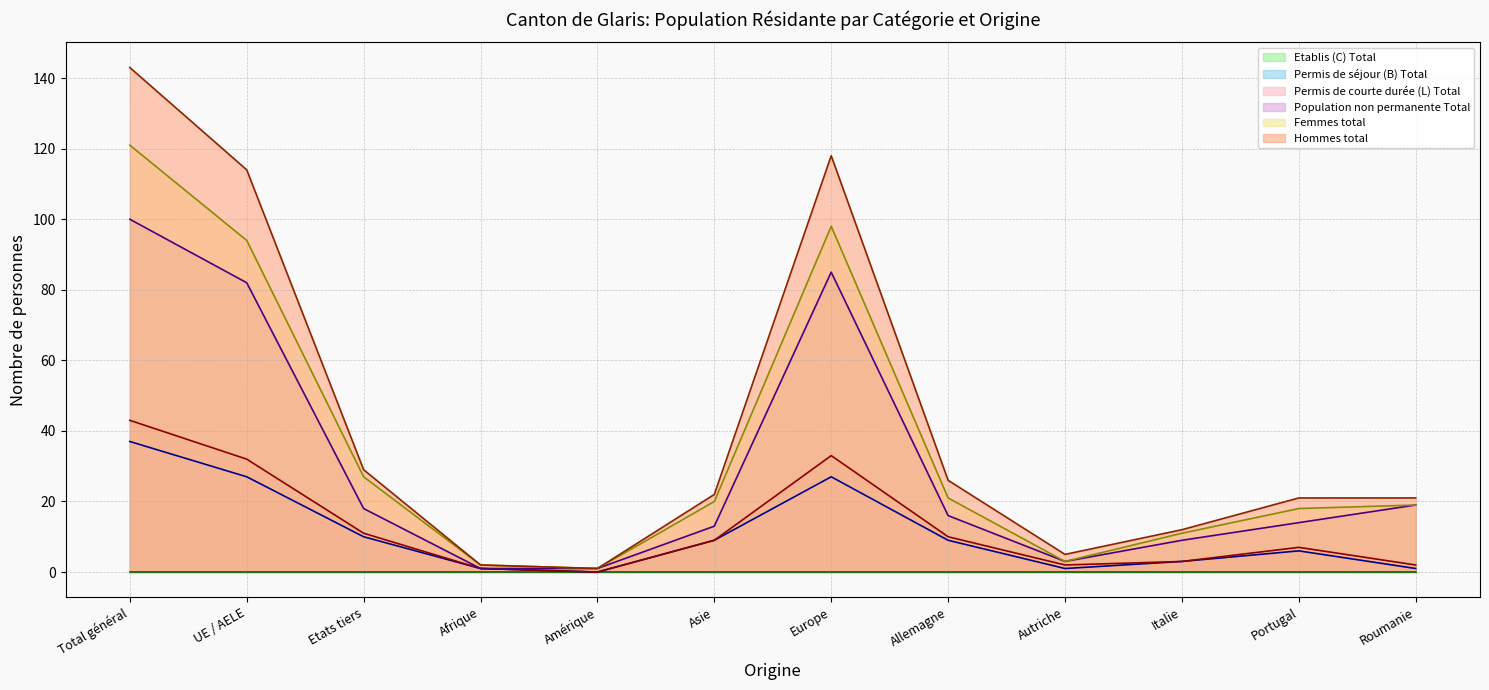

Count the number of data series in this chart.

6